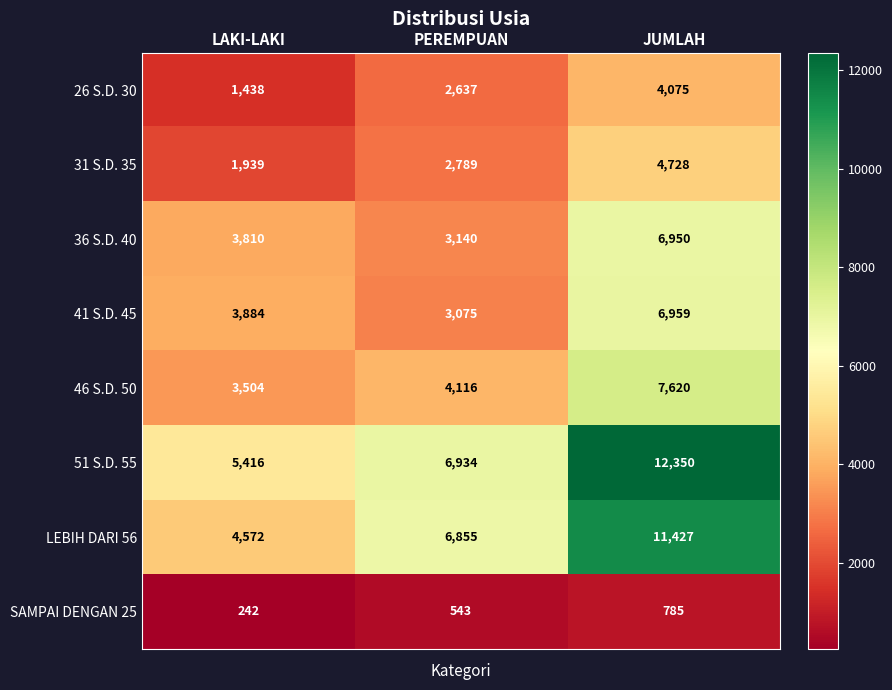

What value does the LEBIH DARI 56 series have at JUMLAH, to the nearest 100?

11400